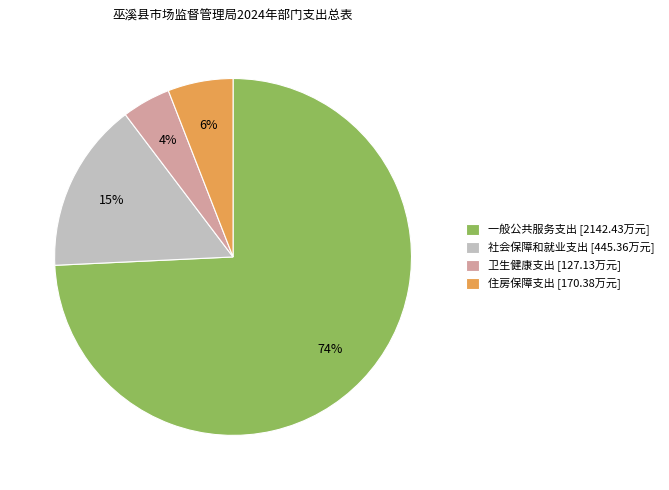

To the nearest percent, what is the average slice percentage?

25%